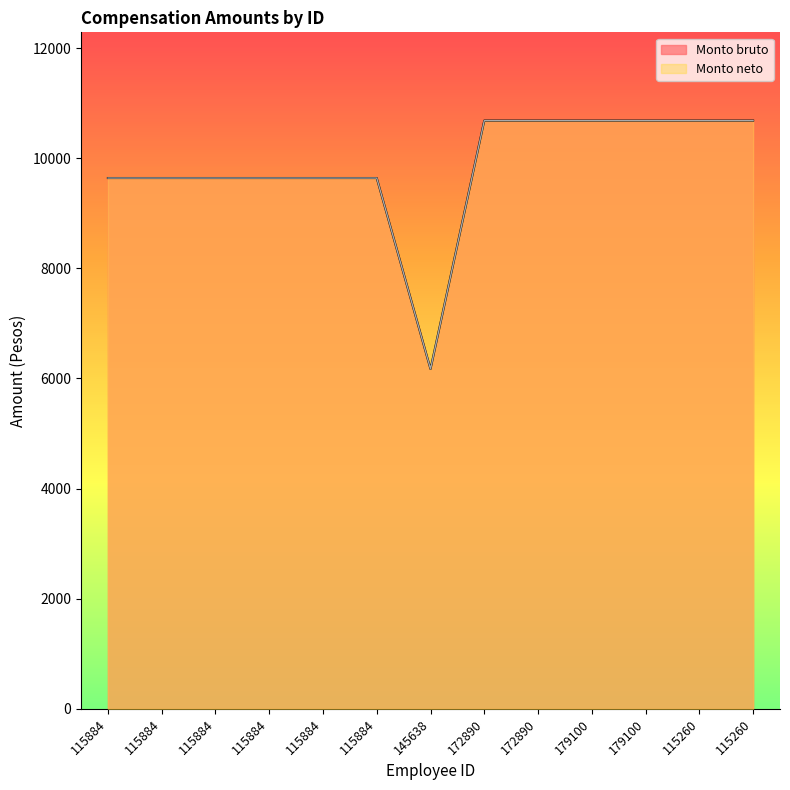

Is the value of Monto bruto at 115884 greater than the value of Monto neto at 115884?

No